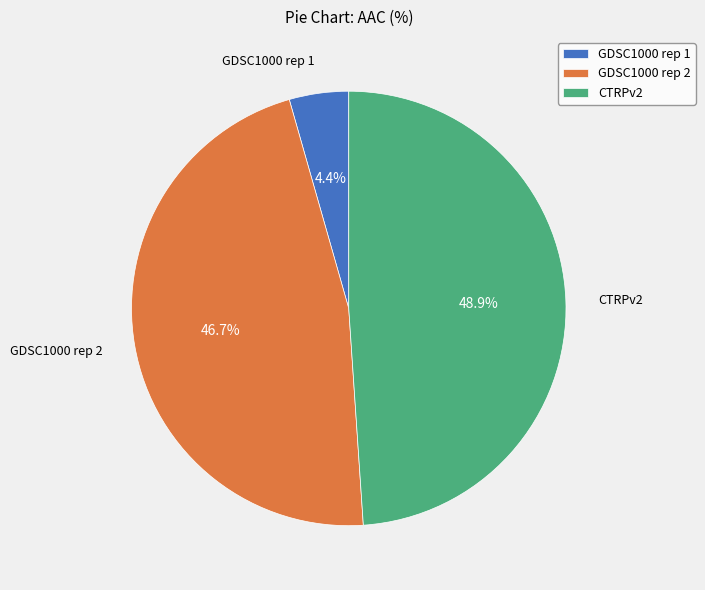

True or false: CTRPv2 accounts for 37% of the total.

False